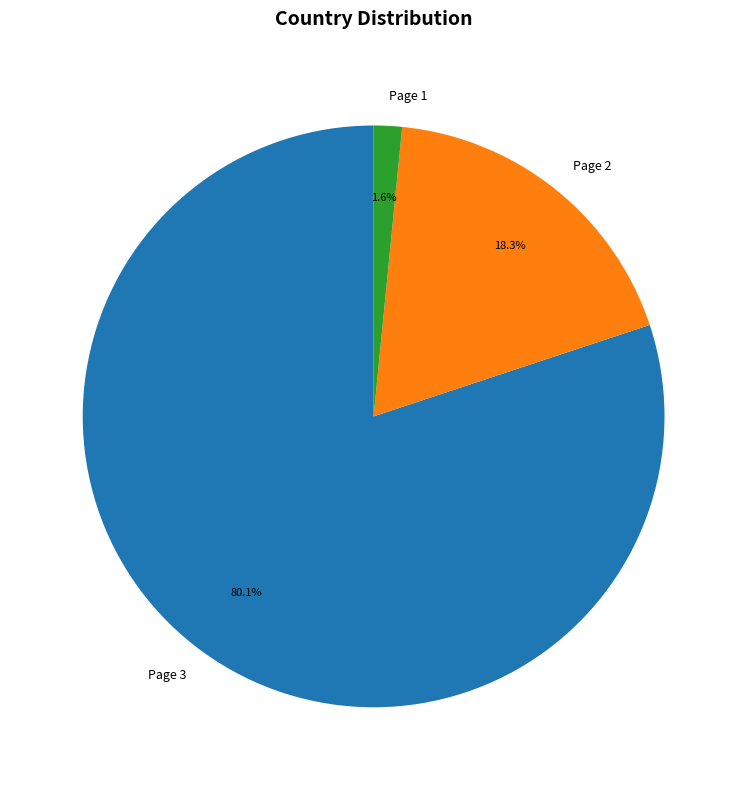

Rank the categories by value from lowest to highest.

Page 1, Page 2, Page 3